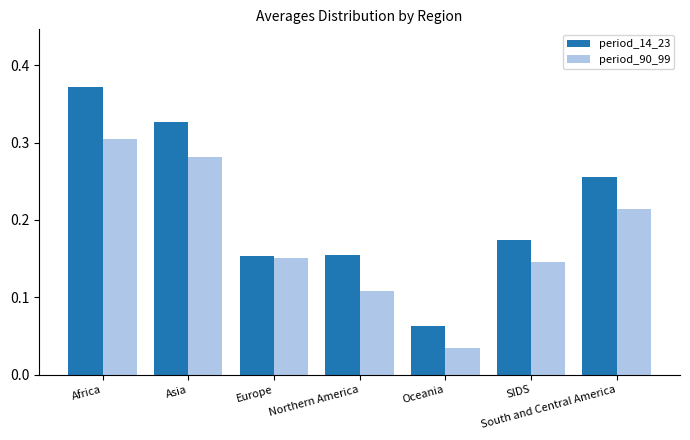

Is it true that period_14_23 equals 0.3 at Asia?

True